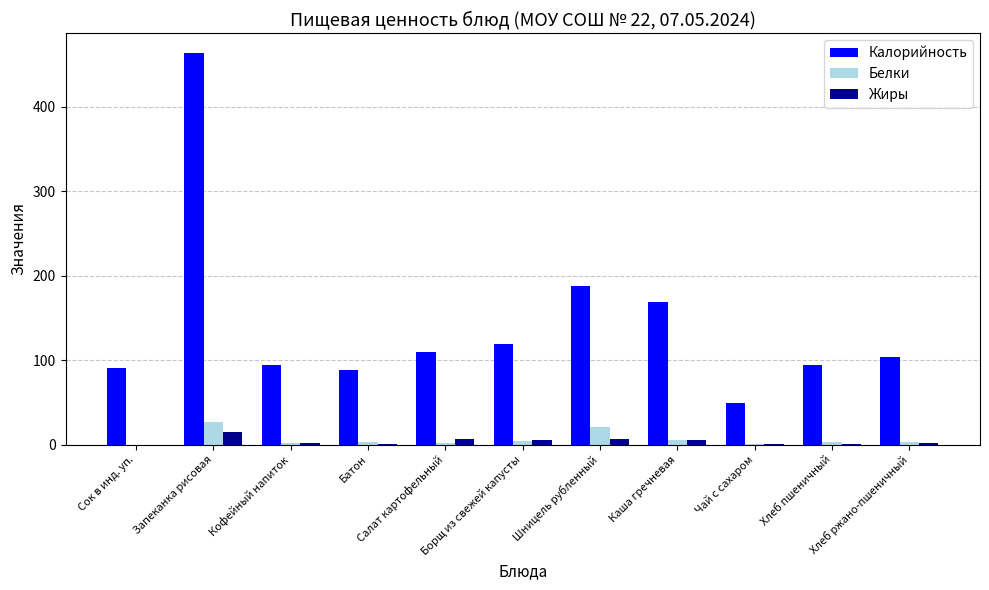

How many distinct data groups are displayed?

3